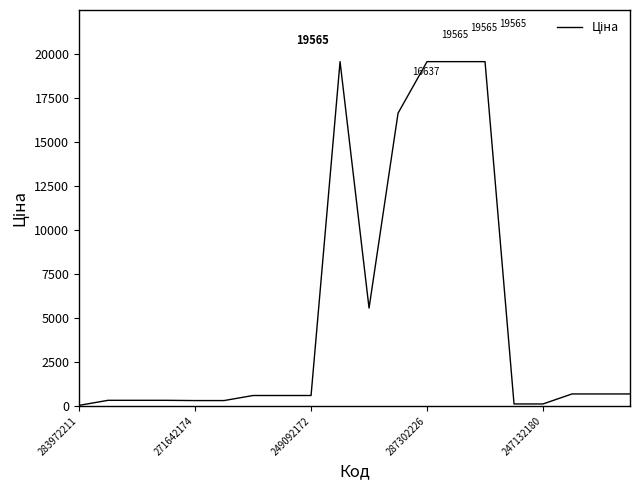

What is the maximum value shown in the chart?

19564.9